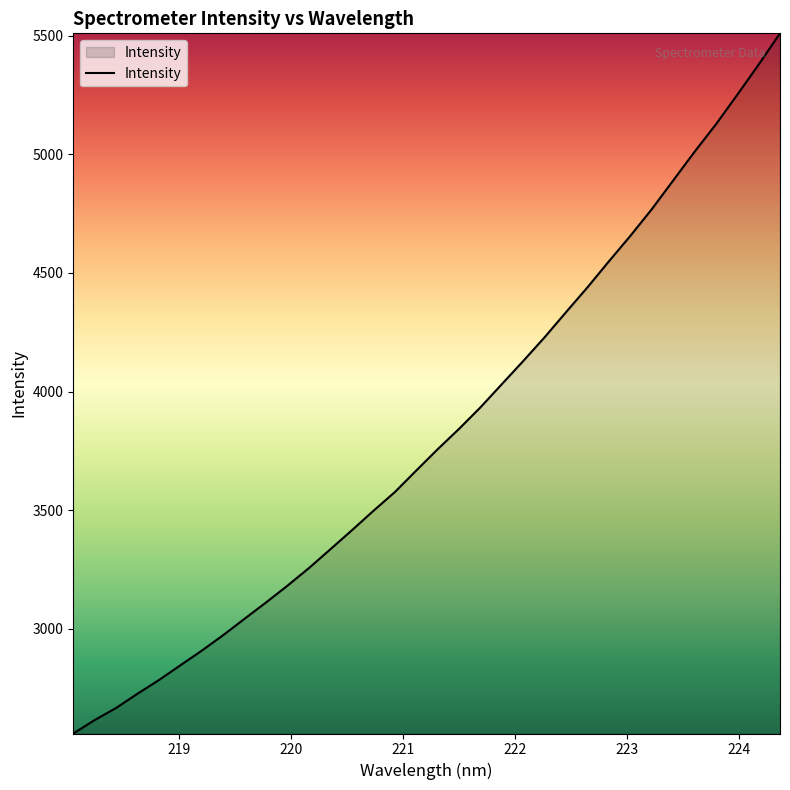

What is the maximum value shown in the chart?

5510.7